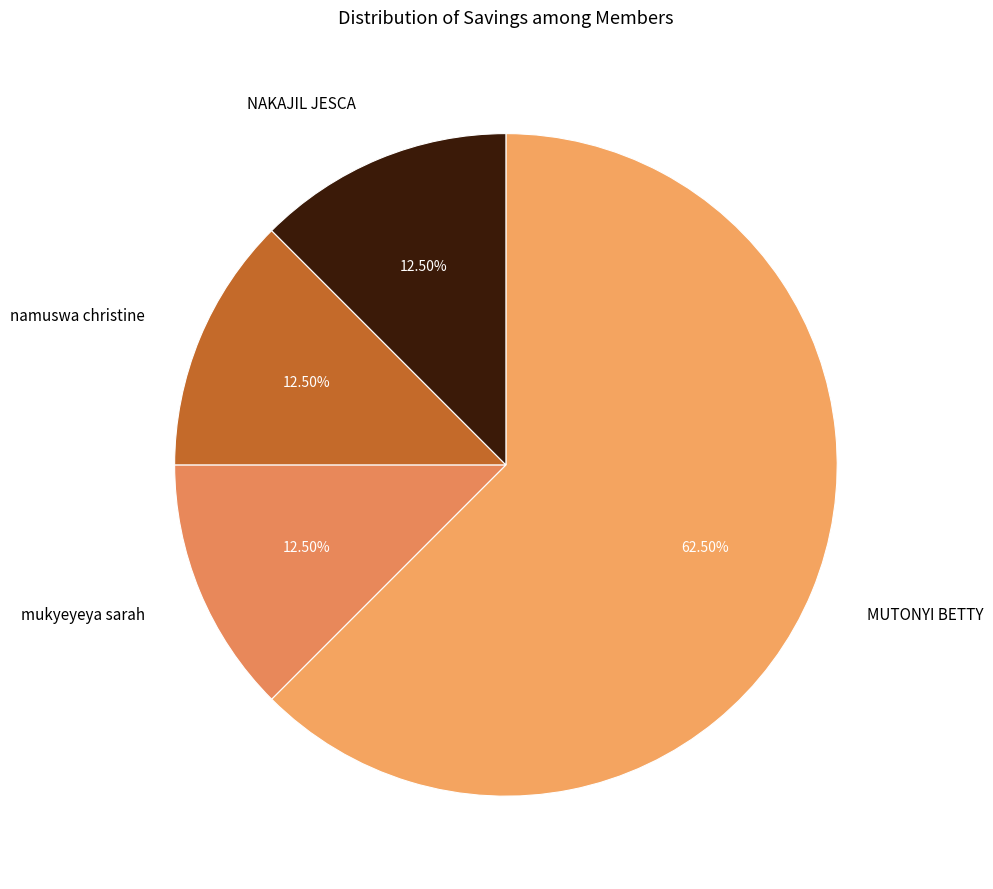

Is it true that MUTONYI BETTY is 70% of the pie?

False